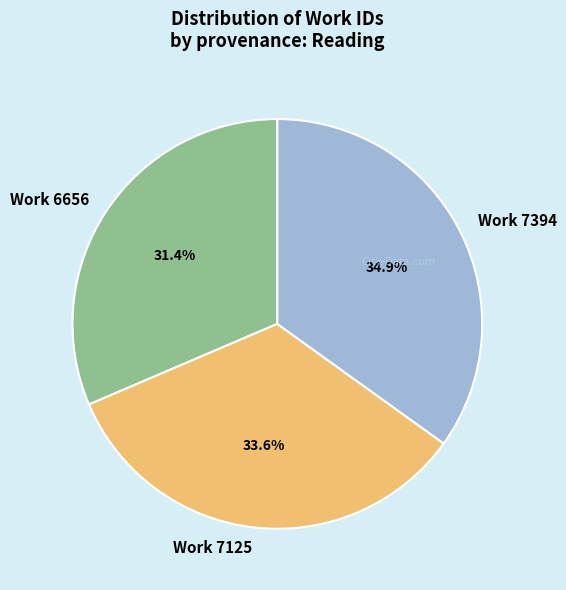

The Work 7394 slice represents 49% of the pie. True or false?

False